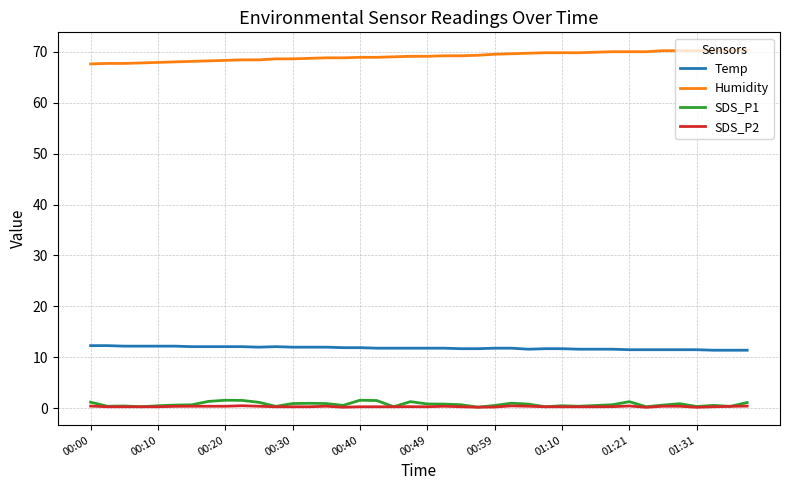

List the series in order of their peak value, lowest first.

SDS_P2, SDS_P1, Temp, Humidity